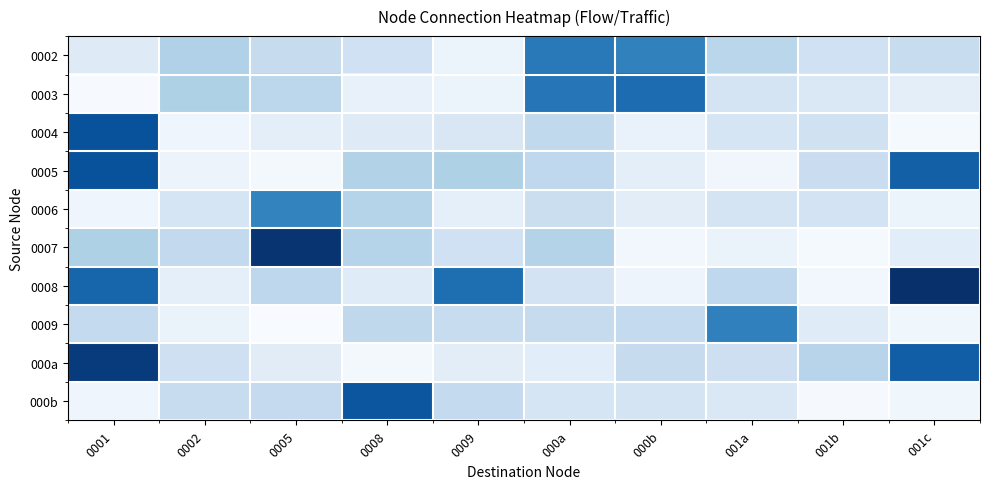

Which label corresponds to the smallest value in the chart?

0005